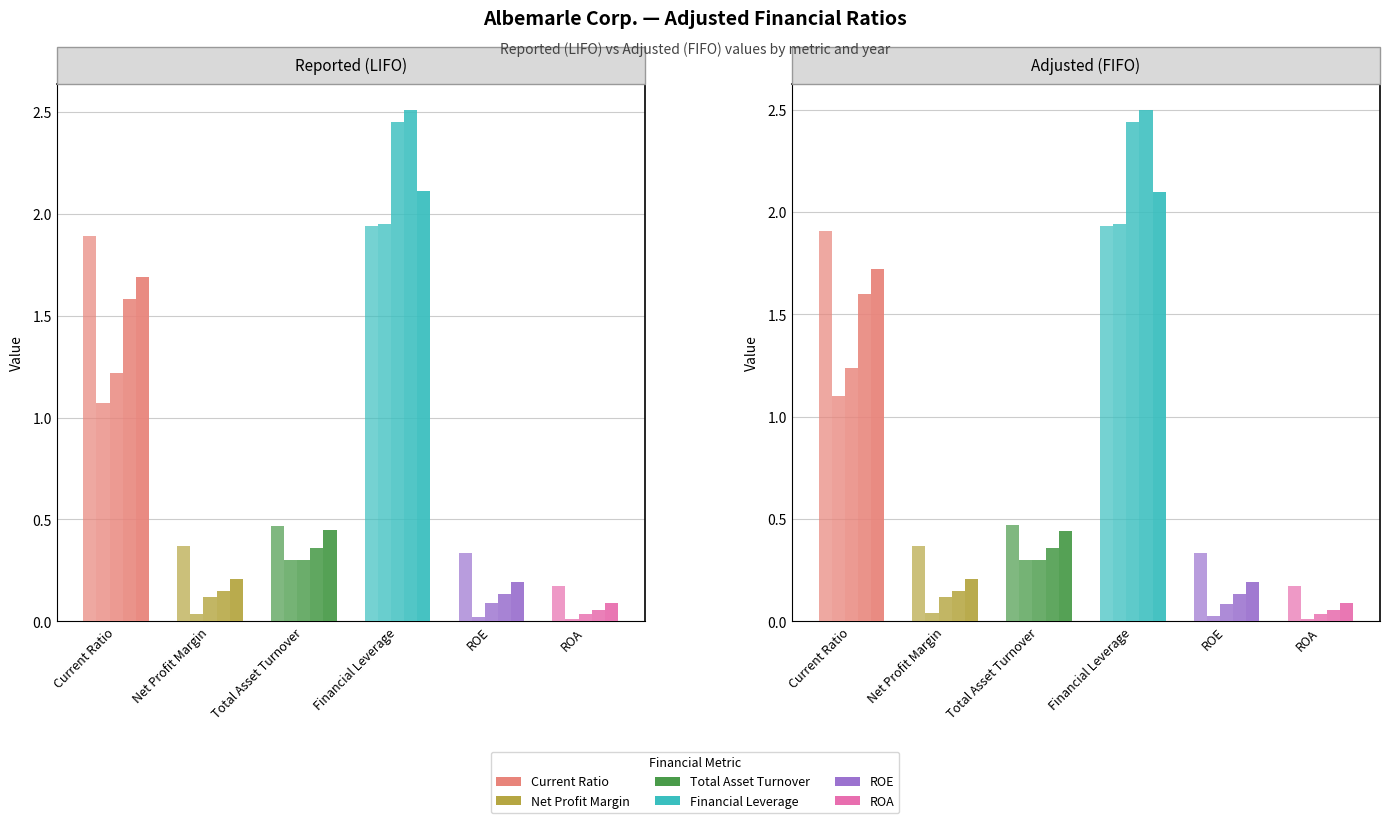

What is the difference between the second highest and minimum values in the Reported (LIFO) series?

1.7